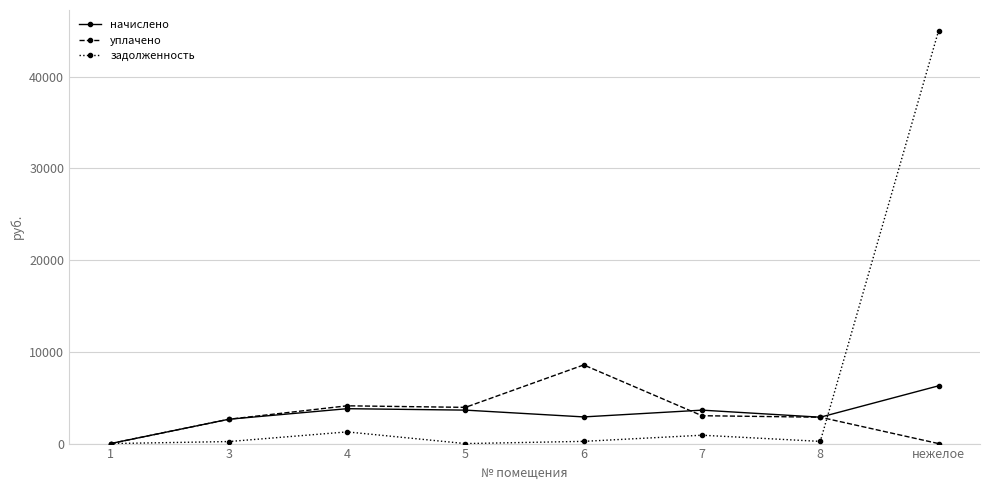

What is the label of the 6th point from the right?

4